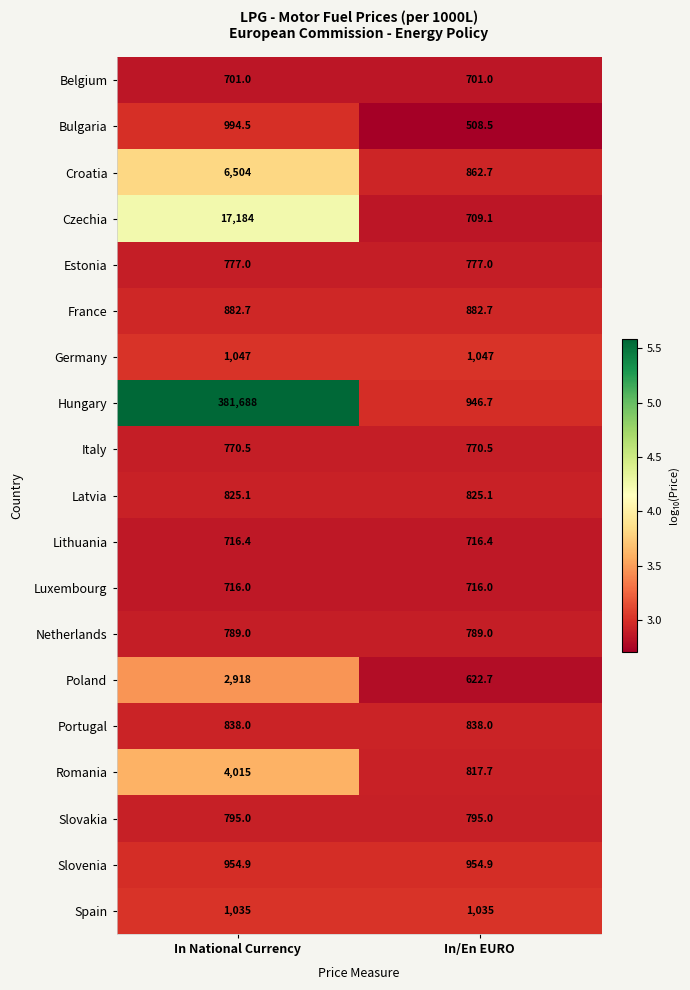

True or false: Portugal has a value of 456.9 at In National Currency.

False